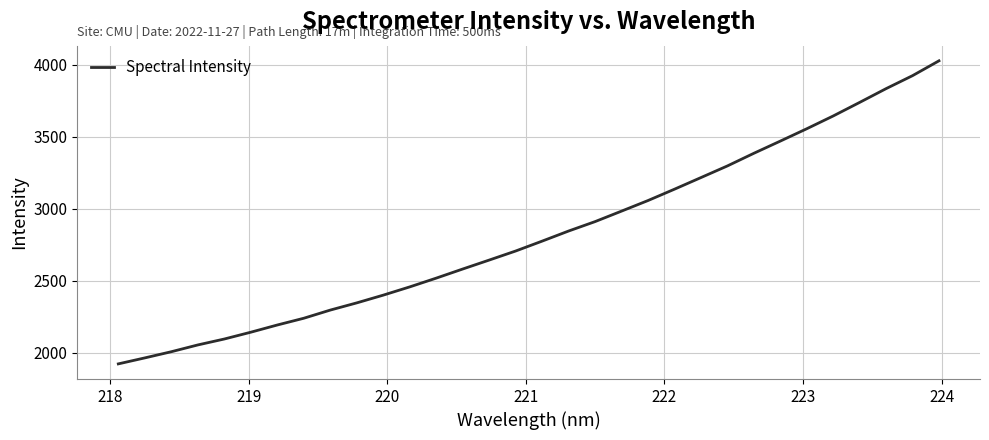

What is the difference between the maximum and minimum values?

2104.7